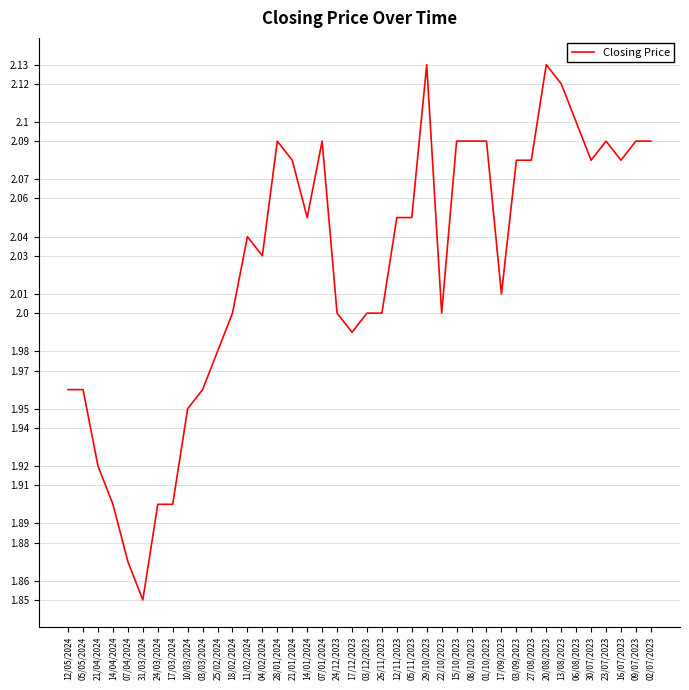

What is the difference between the maximum and minimum values?

0.3